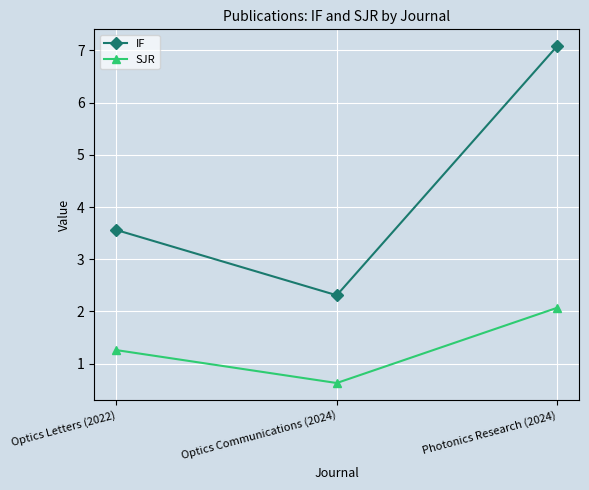

Where is IF nearest to the value 4?

Optics Letters (2022)